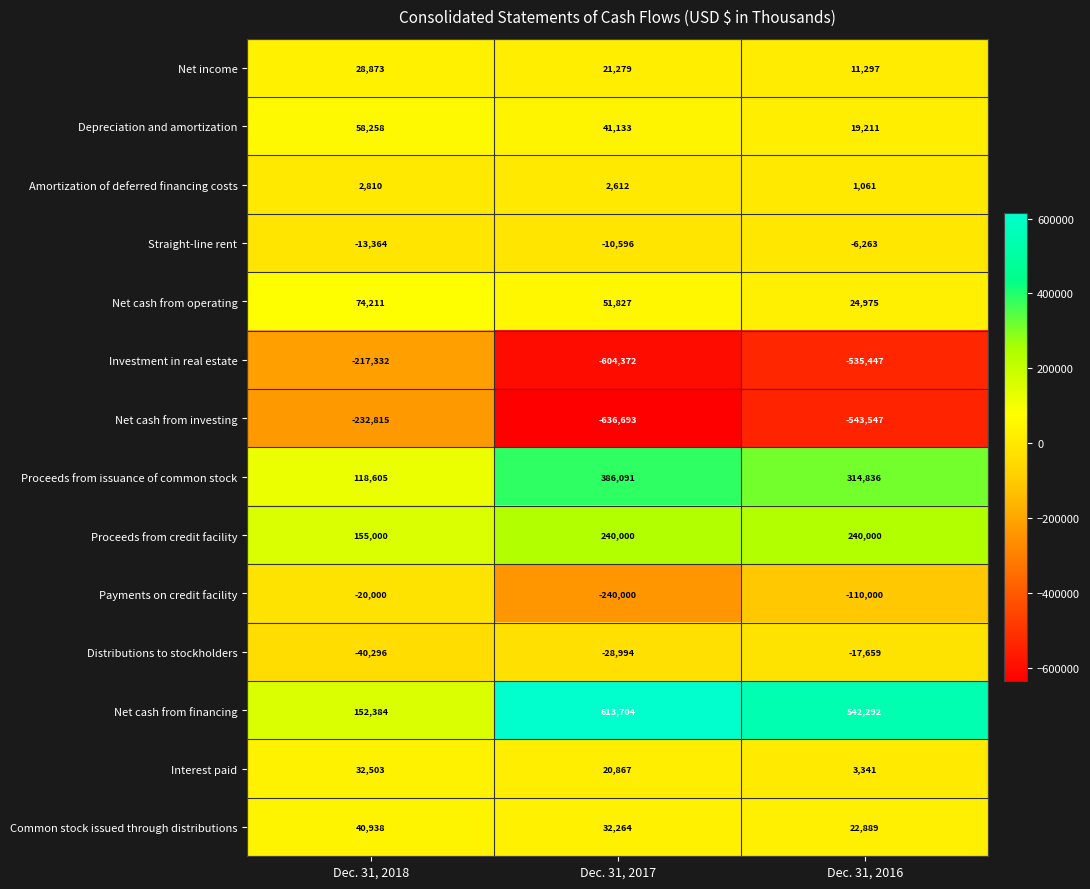

Which category has the highest value in the Interest paid series?

Dec. 31, 2018